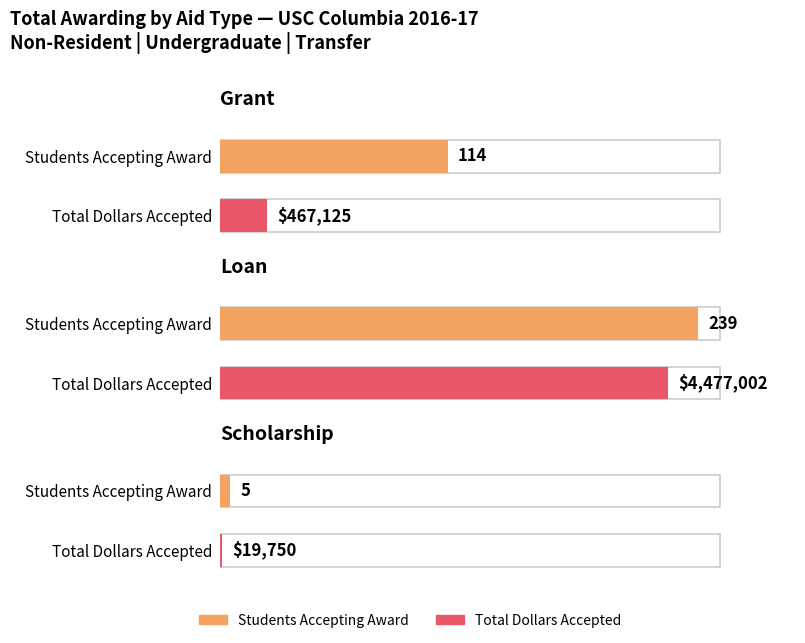

True or false: the data shows 19750 at Scholarship.

True